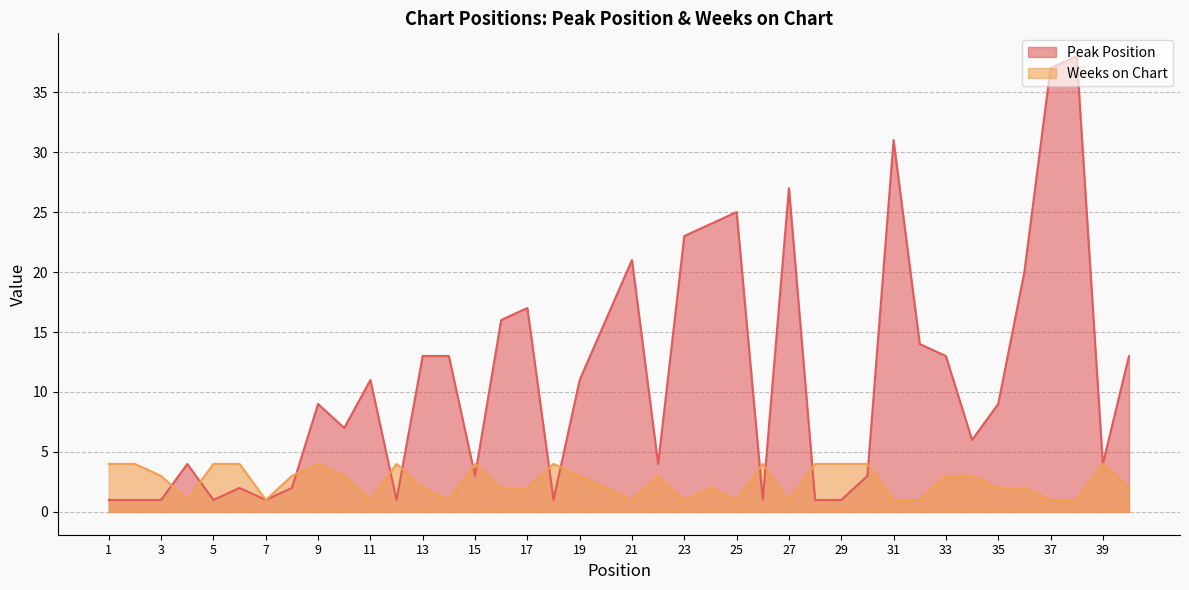

Where is the first local minimum for Peak Position?

5